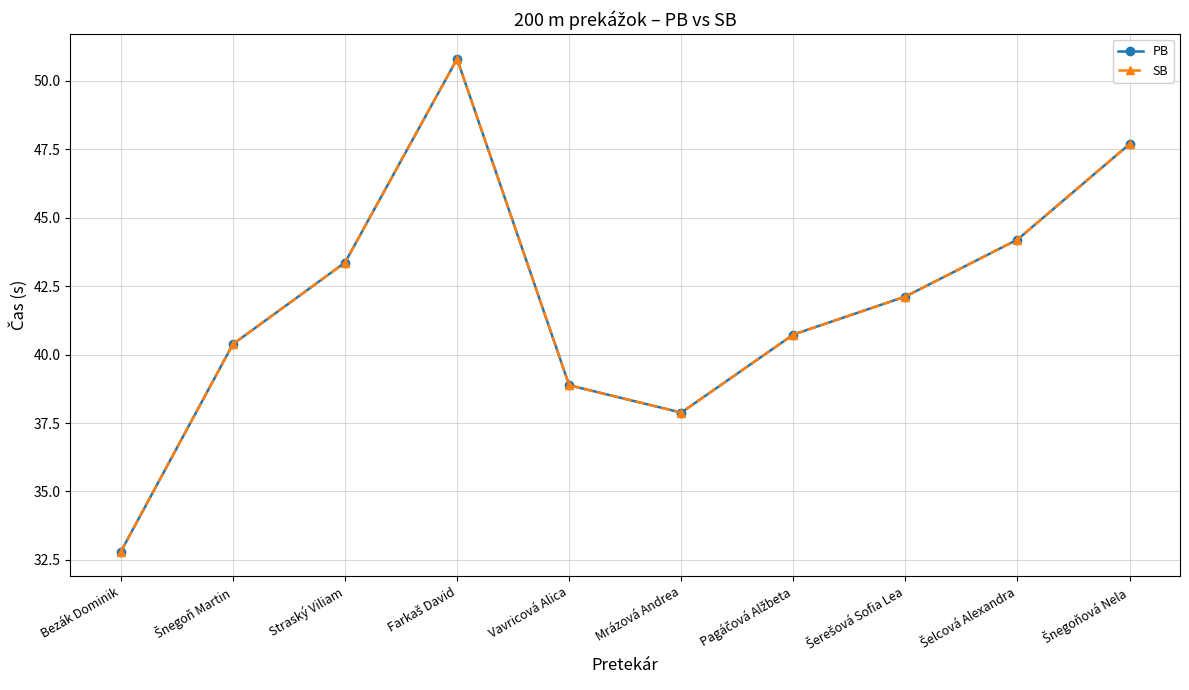

True or false: SB and PB intersect in this chart.

False